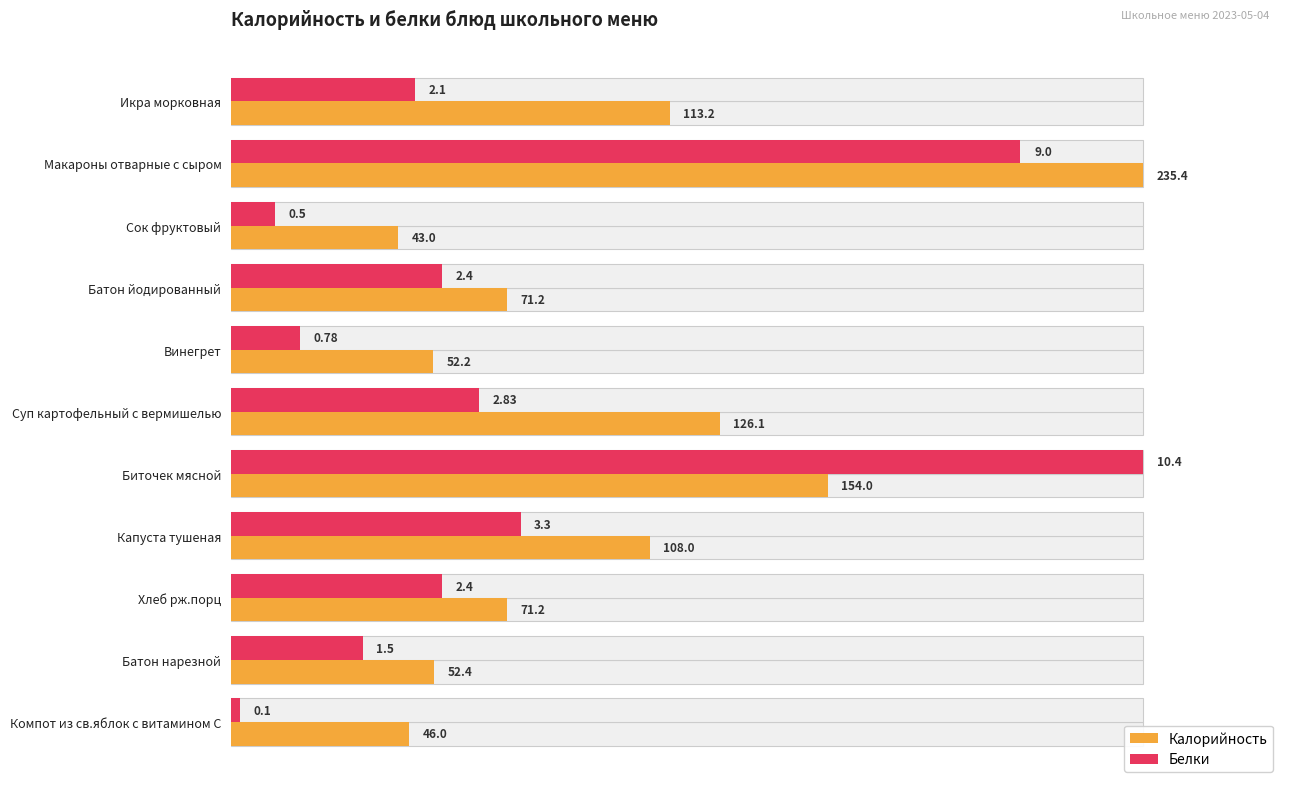

At which category does the chart reach its minimum across all series?

Компот из св.яблок с витамином С